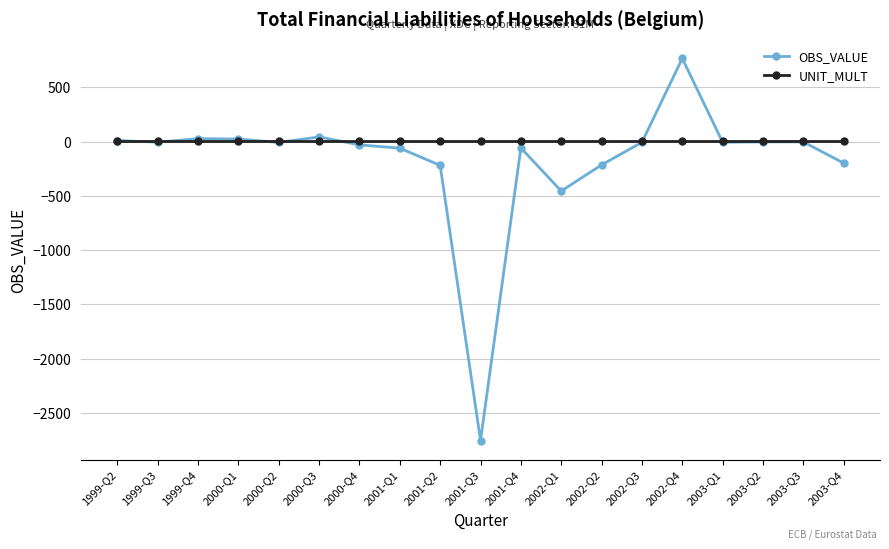

The value of OBS_VALUE at 2001-Q2 is -219.2. True or false?

True